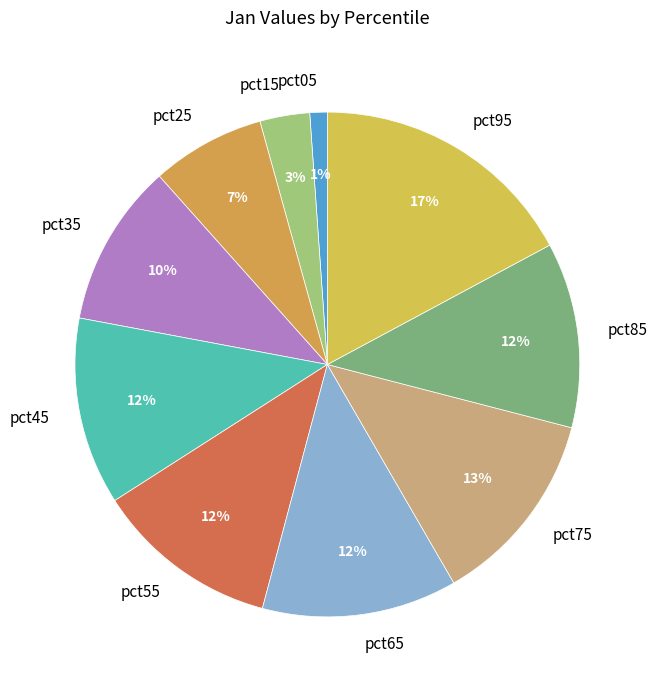

True or false: pct95 accounts for 17% of the total.

True